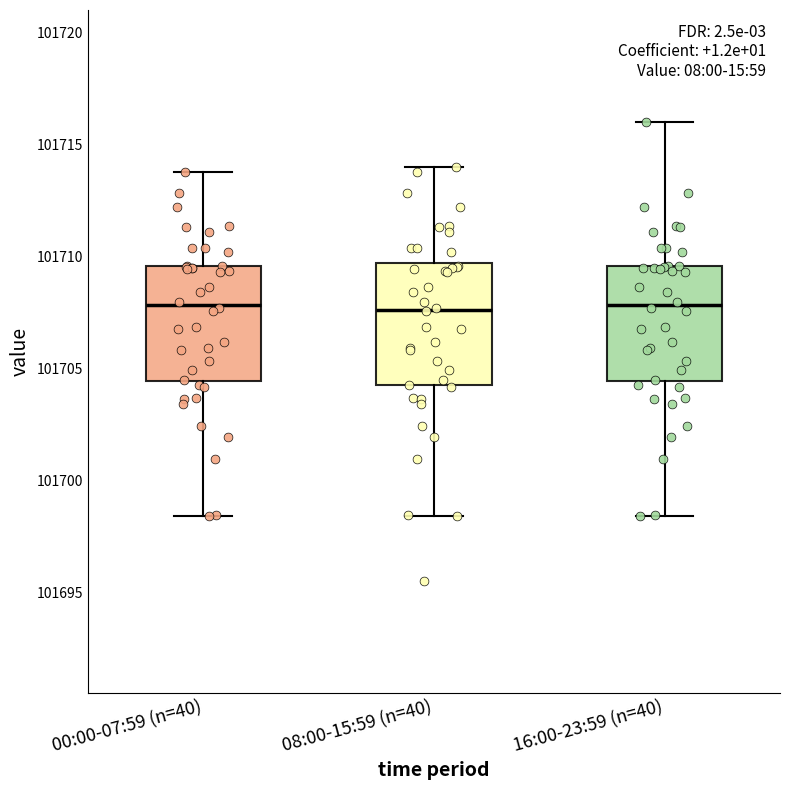

Reading left to right, read every box against the y-axis: the position of its median line, the range the box covers, and the ends of its whiskers. The values are not printed on the chart, so give them approximately, as read against the axis.

00:00-07:59 (n=40): median 101708.0, box 101704.5 to 101709.5, whiskers 101698.5 to 101714.0
08:00-15:59 (n=40): median 101707.5, box 101704.5 to 101709.5, whiskers 101698.5 to 101714.0
16:00-23:59 (n=40): median 101708.0, box 101704.5 to 101709.5, whiskers 101698.5 to 101716.0